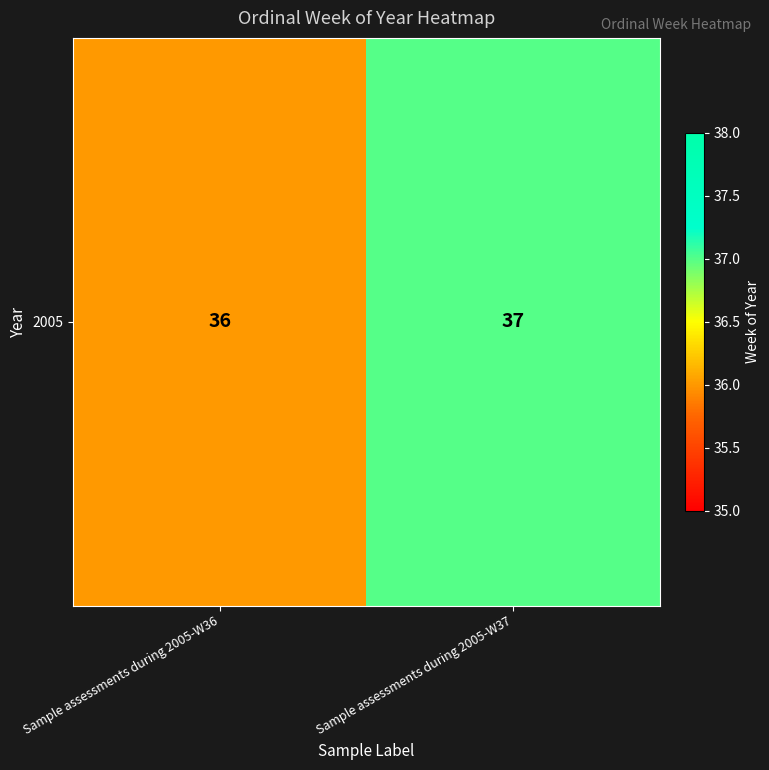

What is the smallest value displayed?

36